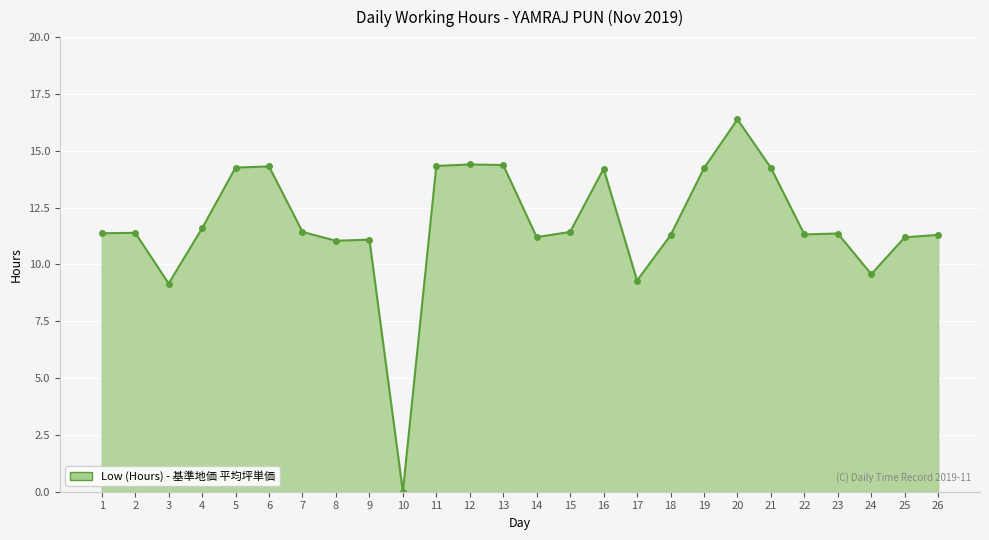

What is the difference between the values at 12 and 23?

3.0